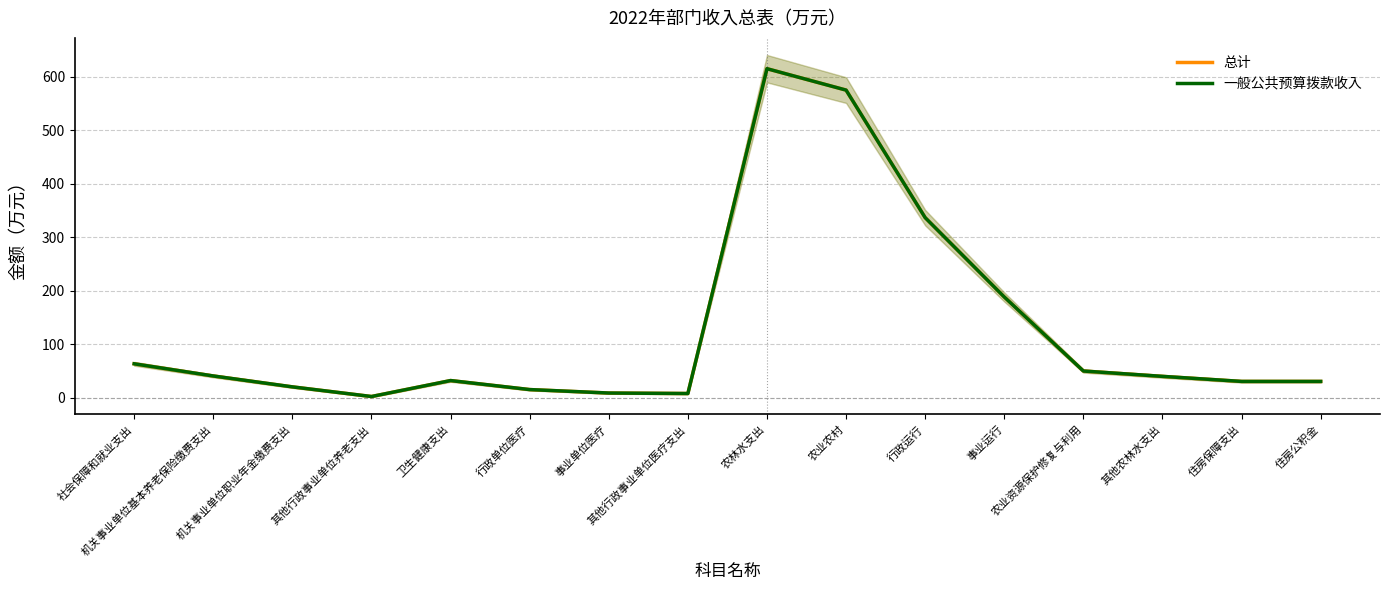

How many data points in 总计 are above 40?

7